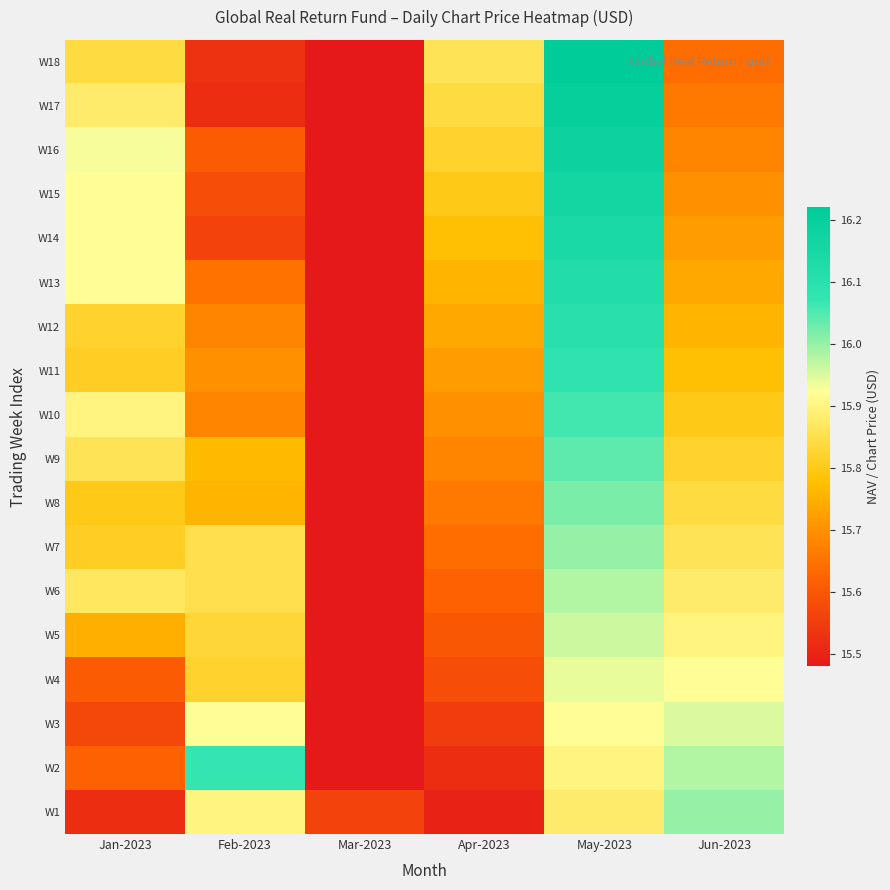

Reading left to right, what are all the values shown in this chart?

W1: Jan-2023=15.5	Feb-2023=15.9	Mar-2023=15.6	Apr-2023=15.5	May-2023=15.9	Jun-2023=16.0
W2: Jan-2023=15.6	Feb-2023=16.1	Mar-2023=15.5	Apr-2023=15.5	May-2023=15.9	Jun-2023=16.0
W3: Jan-2023=15.6	Feb-2023=15.9	Mar-2023=15.5	Apr-2023=15.6	May-2023=15.9	Jun-2023=15.9
W4: Jan-2023=15.6	Feb-2023=15.8	Mar-2023=15.5	Apr-2023=15.6	May-2023=15.9	Jun-2023=15.9
W5: Jan-2023=15.8	Feb-2023=15.8	Mar-2023=15.5	Apr-2023=15.6	May-2023=16.0	Jun-2023=15.9
W6: Jan-2023=15.9	Feb-2023=15.8	Mar-2023=15.5	Apr-2023=15.6	May-2023=16.0	Jun-2023=15.9
W7: Jan-2023=15.8	Feb-2023=15.8	Mar-2023=15.5	Apr-2023=15.6	May-2023=16.0	Jun-2023=15.9
W8: Jan-2023=15.8	Feb-2023=15.8	Mar-2023=15.5	Apr-2023=15.7	May-2023=16.0	Jun-2023=15.8
W9: Jan-2023=15.9	Feb-2023=15.8	Mar-2023=15.5	Apr-2023=15.7	May-2023=16.0	Jun-2023=15.8
W10: Jan-2023=15.9	Feb-2023=15.7	Mar-2023=15.5	Apr-2023=15.7	May-2023=16.1	Jun-2023=15.8
W11: Jan-2023=15.8	Feb-2023=15.7	Mar-2023=15.5	Apr-2023=15.7	May-2023=16.1	Jun-2023=15.8
W12: Jan-2023=15.8	Feb-2023=15.7	Mar-2023=15.5	Apr-2023=15.7	May-2023=16.1	Jun-2023=15.8
W13: Jan-2023=15.9	Feb-2023=15.7	Mar-2023=15.5	Apr-2023=15.8	May-2023=16.1	Jun-2023=15.7
W14: Jan-2023=15.9	Feb-2023=15.6	Mar-2023=15.5	Apr-2023=15.8	May-2023=16.1	Jun-2023=15.7
W15: Jan-2023=15.9	Feb-2023=15.6	Mar-2023=15.5	Apr-2023=15.8	May-2023=16.2	Jun-2023=15.7
W16: Jan-2023=15.9	Feb-2023=15.6	Mar-2023=15.5	Apr-2023=15.8	May-2023=16.2	Jun-2023=15.7
W17: Jan-2023=15.9	Feb-2023=15.5	Mar-2023=15.5	Apr-2023=15.8	May-2023=16.2	Jun-2023=15.7
W18: Jan-2023=15.8	Feb-2023=15.5	Mar-2023=15.5	Apr-2023=15.9	May-2023=16.2	Jun-2023=15.6